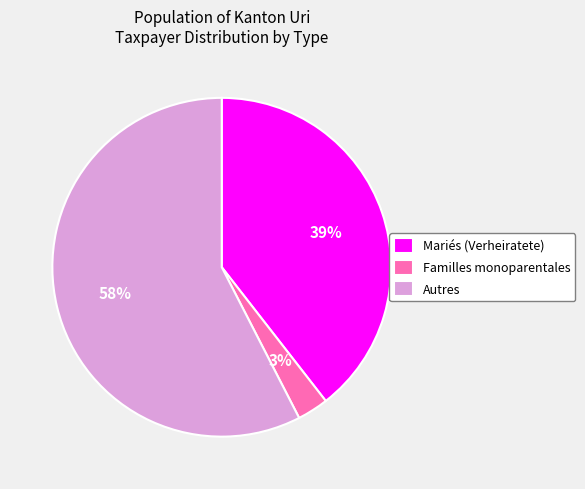

Which has a higher value, Familles monoparentales or Mariés (Verheiratete)?

Mariés (Verheiratete)